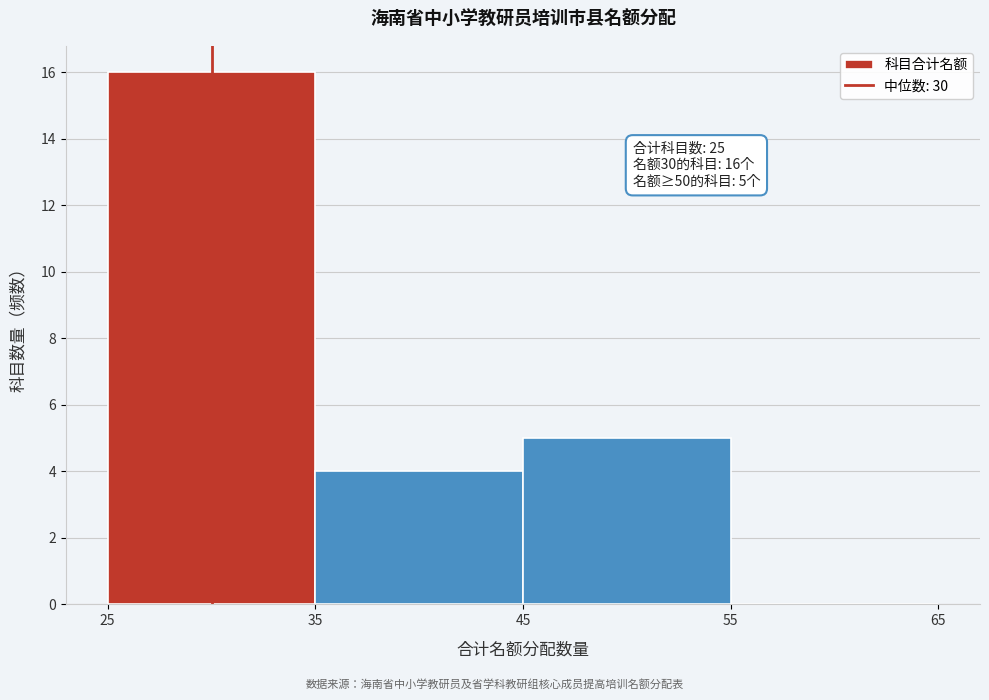

Which range on the x-axis has the tallest bar?

25 to 35